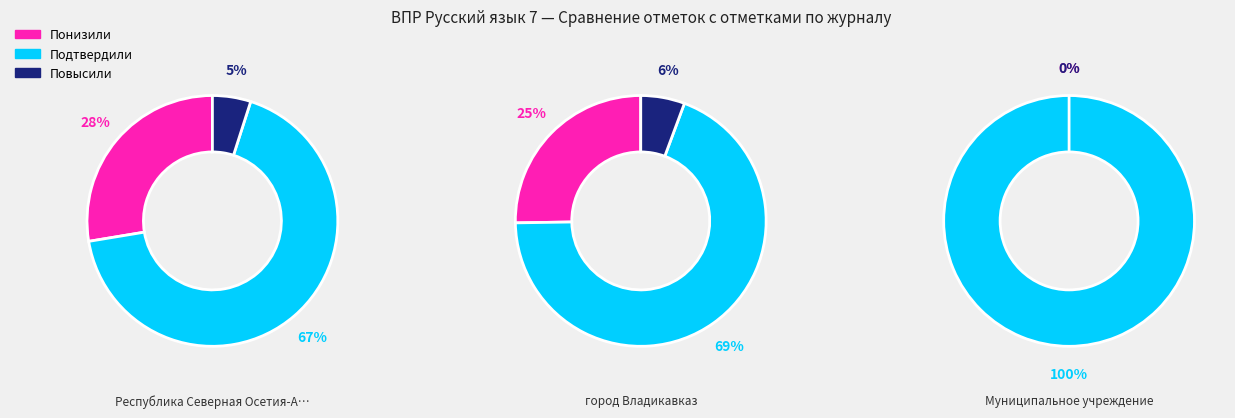

Which series has the widest spread of values?

Подтвердили